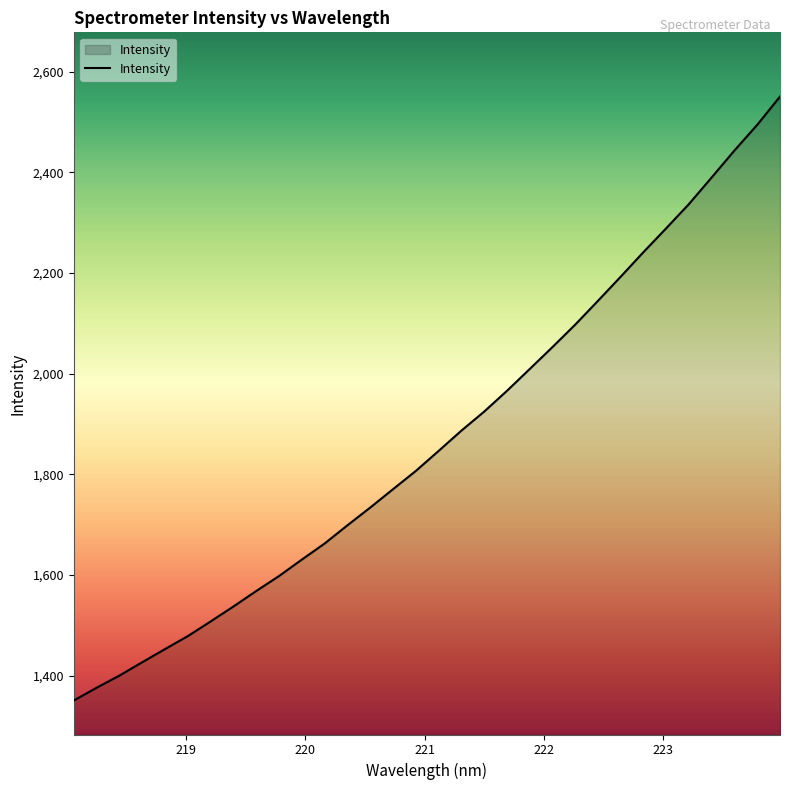

What is the maximum value shown in the chart?

2550.4